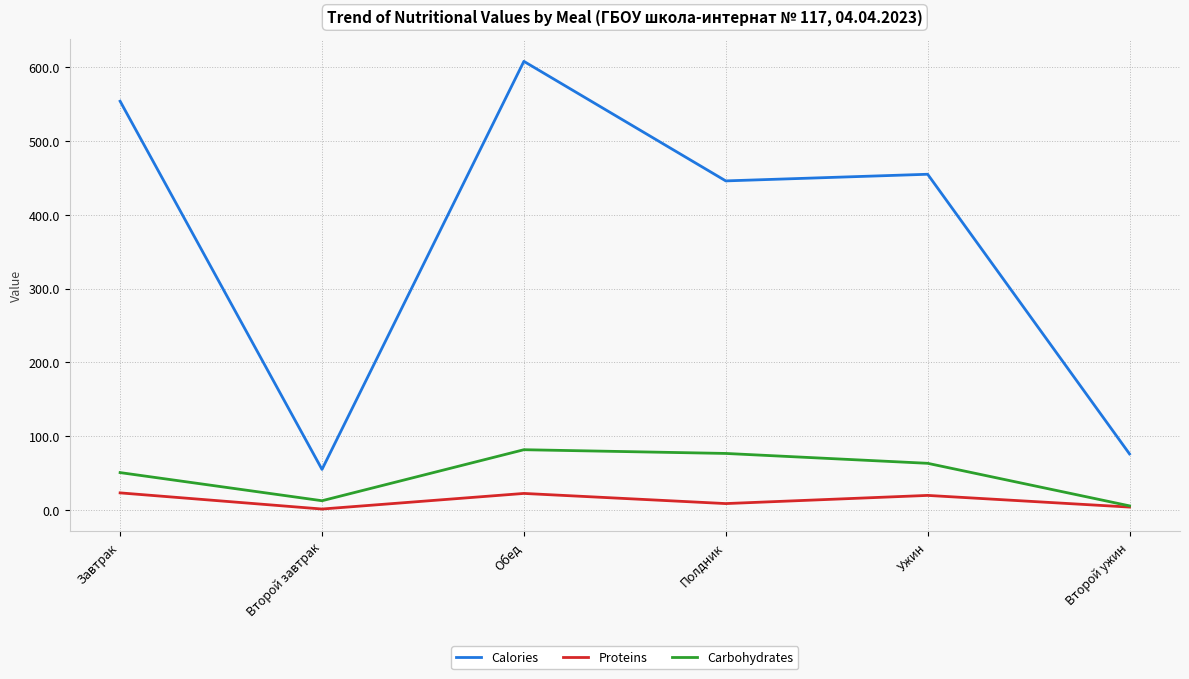

True or false: Calories and Carbohydrates cross at least once.

False